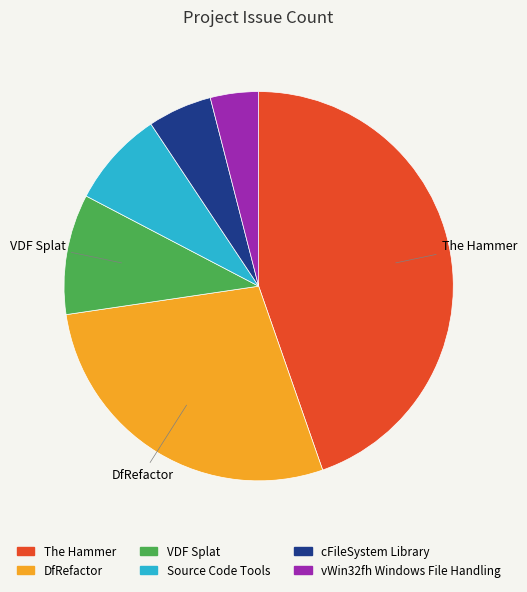

Does cFileSystem Library account for over 50% of the chart?

No